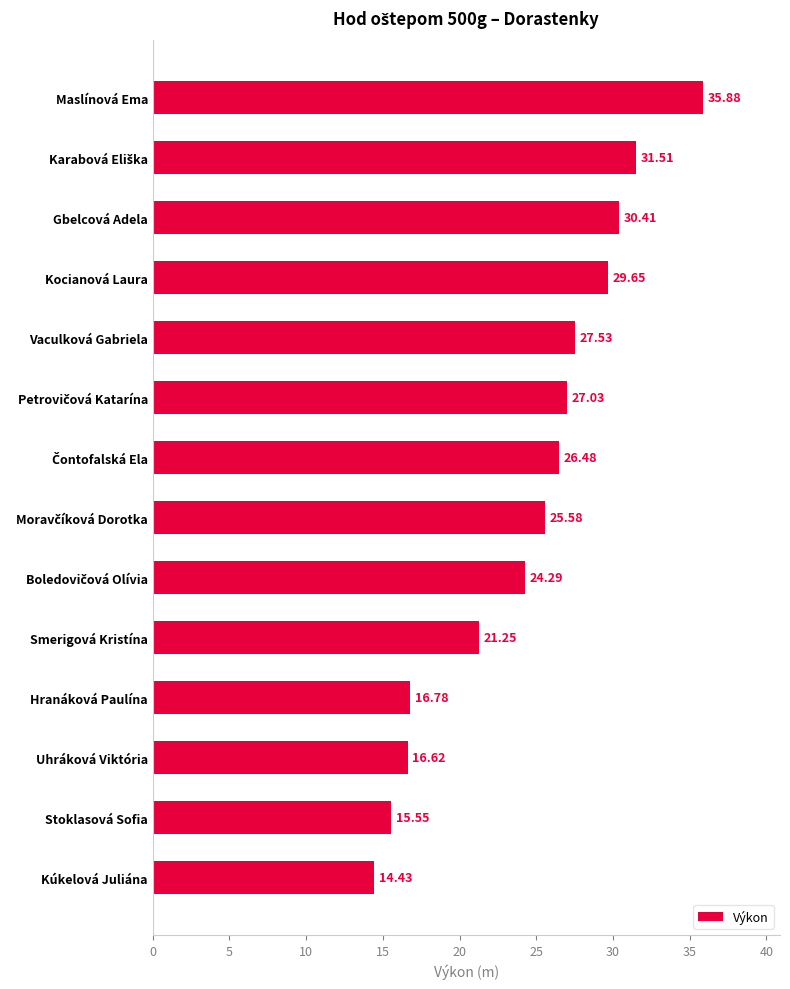

What is the change in value from Maslínová Ema to Hranáková Paulína?

-19.1